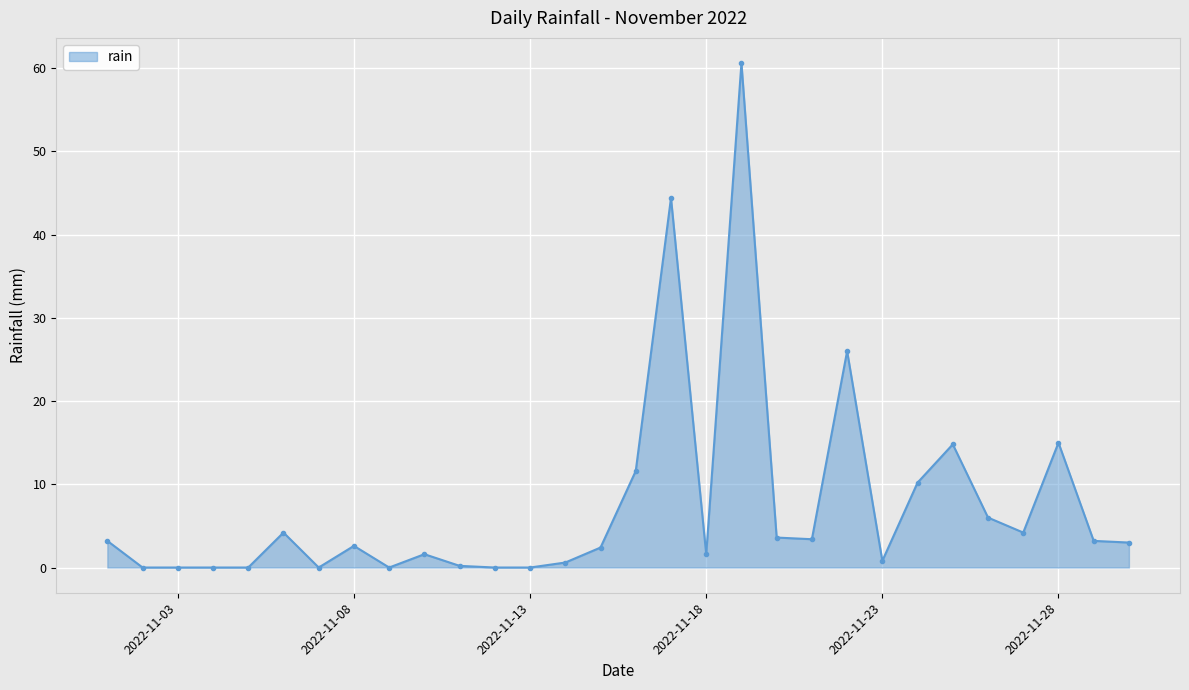

What is the average value?

7.4